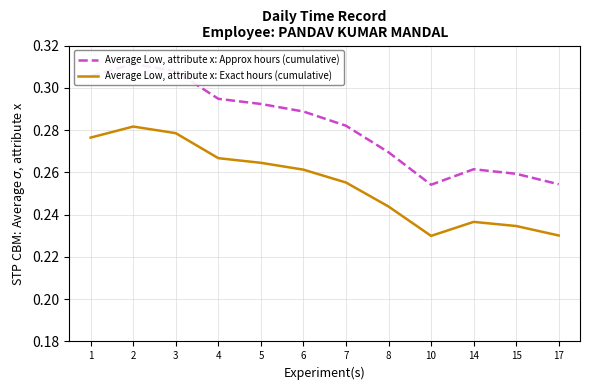

Rank the series by their average value, from highest to lowest.

Average Low, attribute x: Approx hours (cumulative), Average Low, attribute x: Exact hours (cumulative)